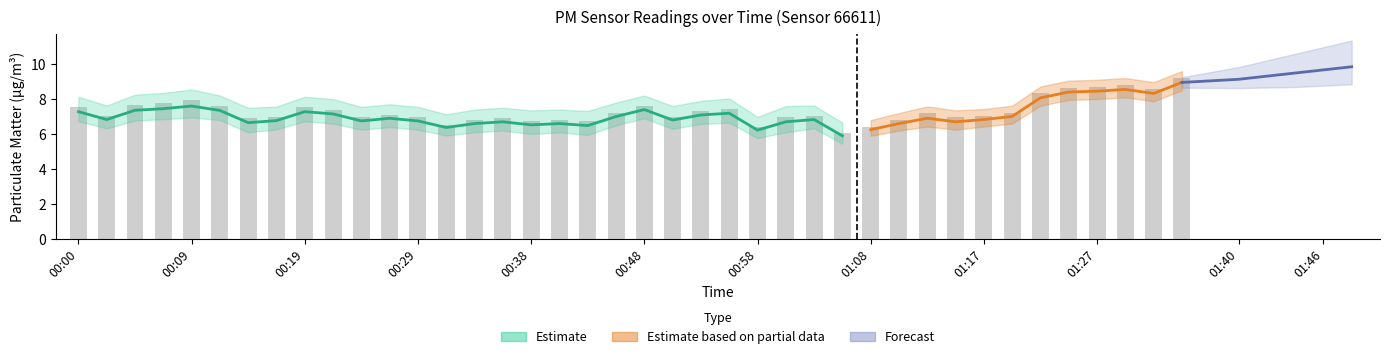

Reading right to left, extract all data points from this chart.

9.2	8.6	8.8	8.7	8.7	8.3	7.2	7.0	7.0	7.2	6.8	6.4	6.0	7.0	7.0	6.4	7.4	7.3	7.0	7.6	7.2	6.7	6.8	6.8	6.9	6.8	6.5	7.0	7.1	7.0	7.4	7.5	7.0	6.9	7.6	8.0	7.8	7.7	7.0	7.5